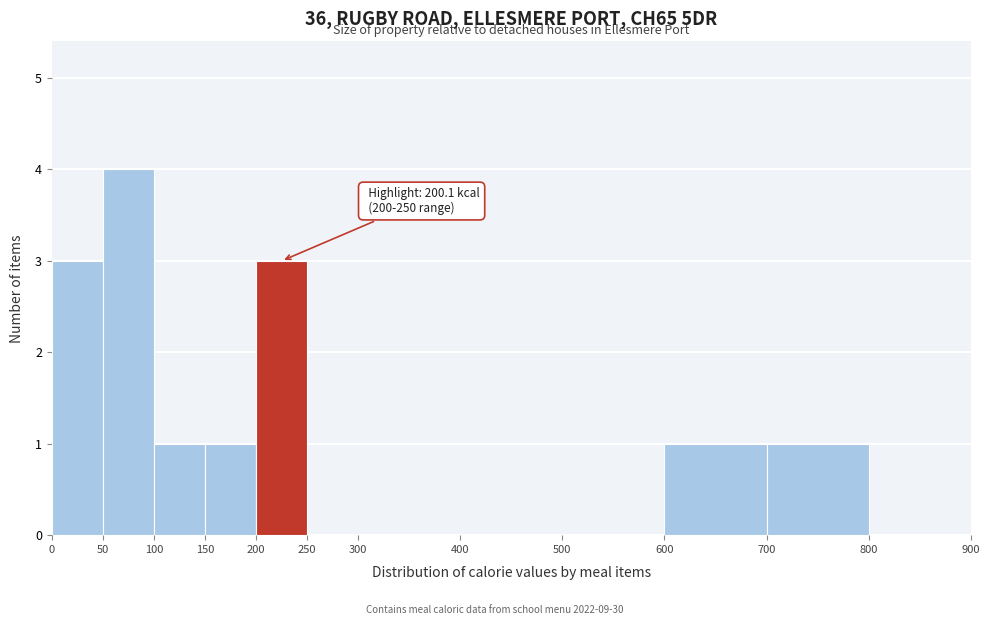

Which range on the x-axis has the tallest bar?

50 to 100